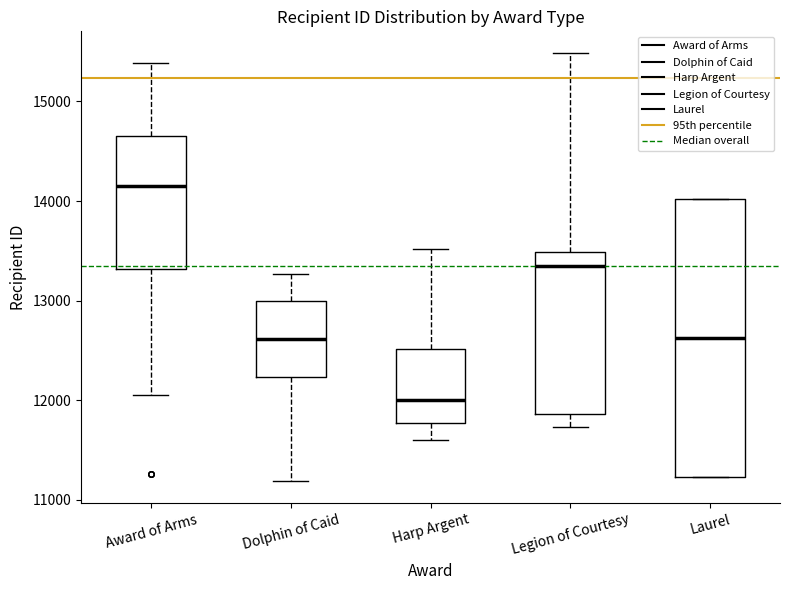

Where does the median line of the box for Laurel sit on the y-axis? The values are not printed on the chart, so give them approximately, as read against the axis.

12600